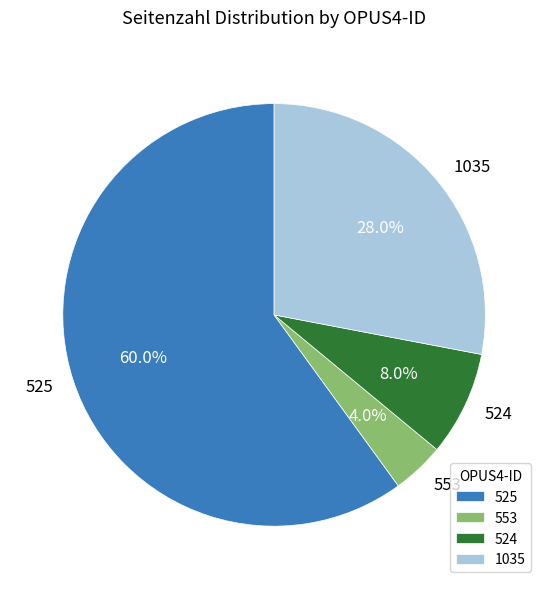

Which slice is the largest?

525